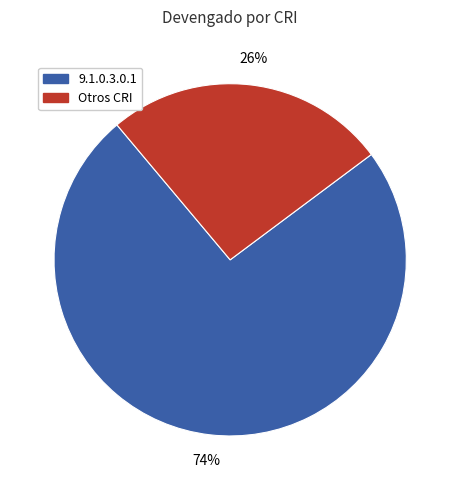

Does any single category account for the majority?

Yes